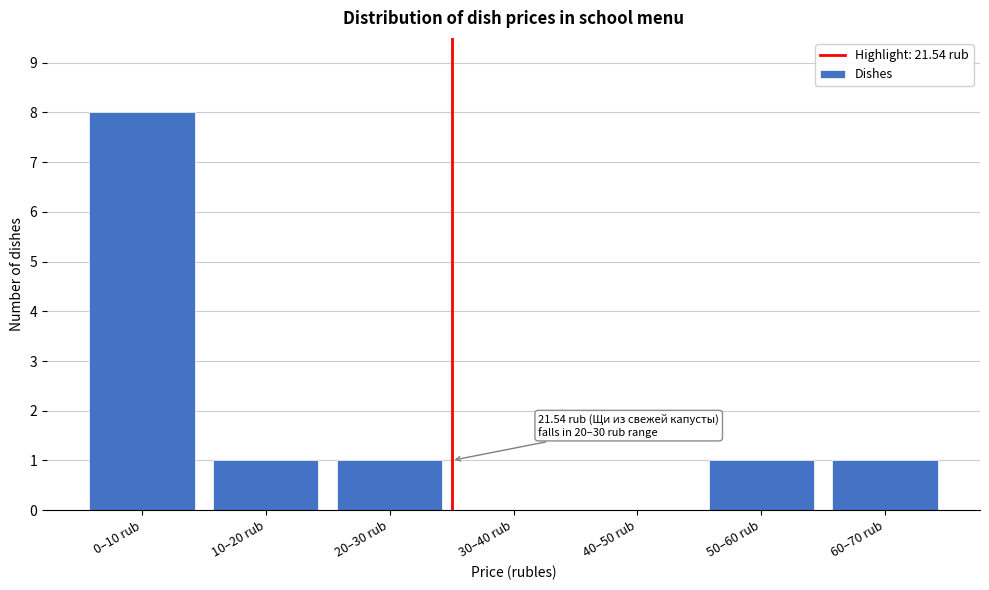

Reading right to left, extract all data points from this chart.

60–70 rub=1	50–60 rub=1	40–50 rub=0	30–40 rub=0	20–30 rub=1	10–20 rub=1	0–10 rub=8